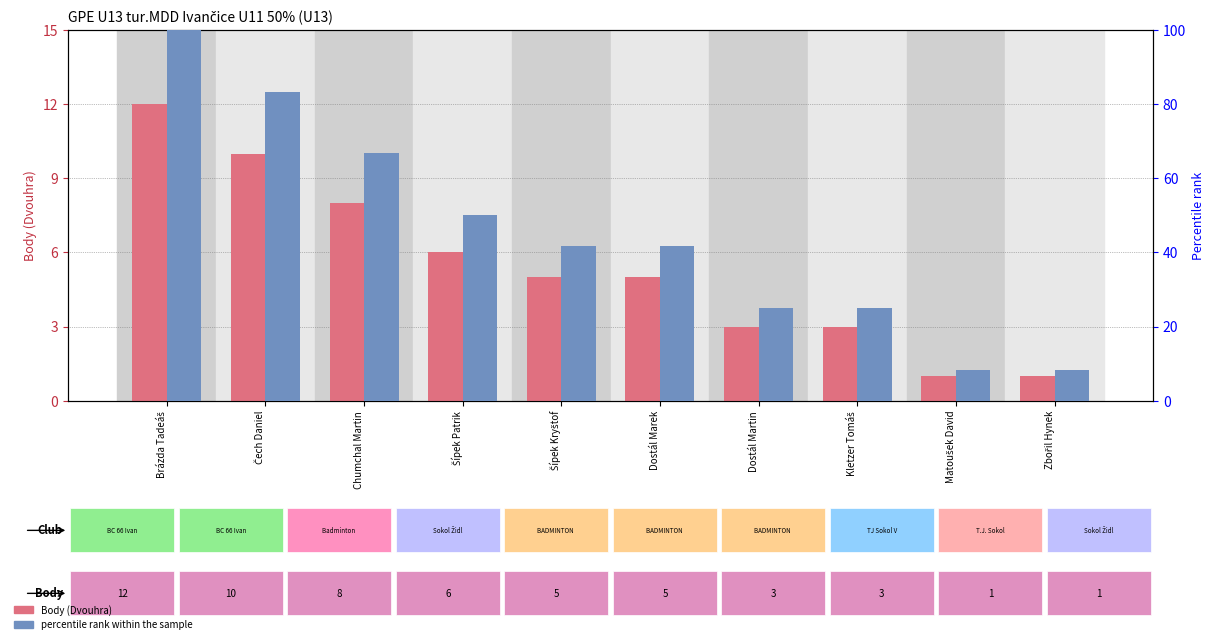

The Body (Dvouhra) series shows 1.7 at Zbořil Hynek. True or false?

False